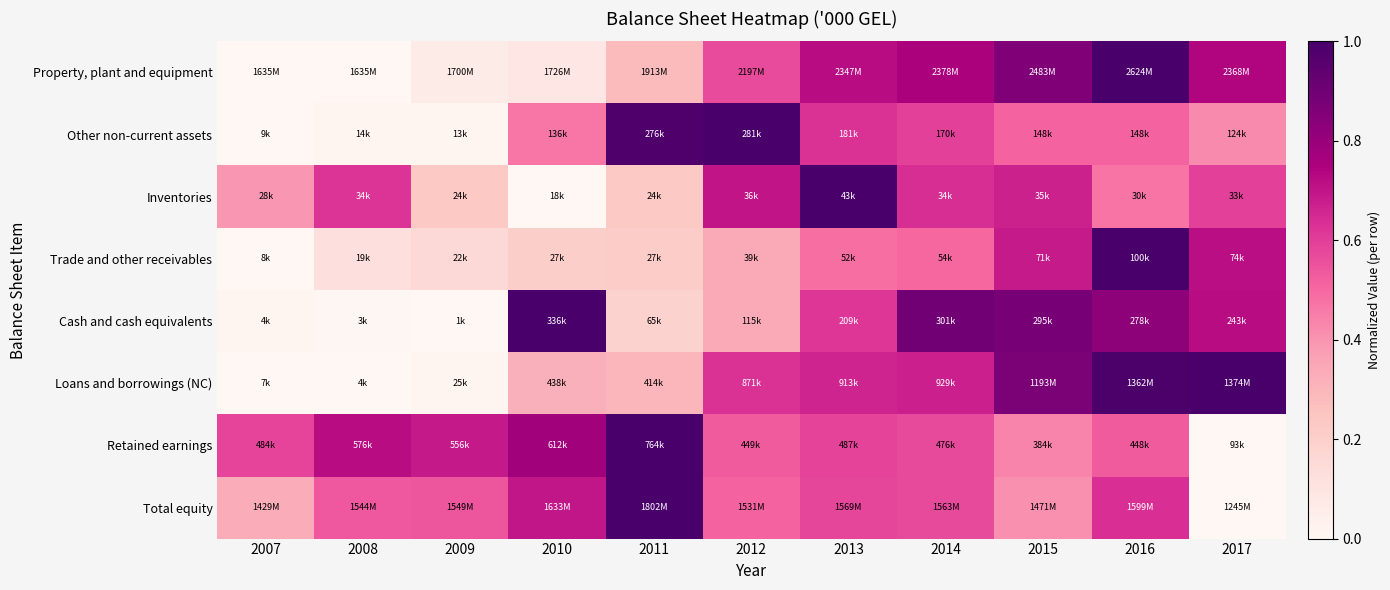

Reading right to left, list all the values displayed in this chart.

Property, plant and equipment: 2017=0.7	2016=1.0	2015=0.9	2014=0.8	2013=0.7	2012=0.6	2011=0.3	2010=0.1	2009=0.1	2008=0.0	2007=0.0
Other non-current assets: 2017=0.4	2016=0.5	2015=0.5	2014=0.6	2013=0.6	2012=1.0	2011=1.0	2010=0.5	2009=0.0	2008=0.0	2007=0.0
Inventories: 2017=0.6	2016=0.5	2015=0.7	2014=0.6	2013=1.0	2012=0.7	2011=0.2	2010=0.0	2009=0.2	2008=0.6	2007=0.4
Trade and other receivables: 2017=0.7	2016=1.0	2015=0.7	2014=0.5	2013=0.5	2012=0.3	2011=0.2	2010=0.2	2009=0.2	2008=0.1	2007=0.0
Cash and cash equivalents: 2017=0.7	2016=0.8	2015=0.9	2014=0.9	2013=0.6	2012=0.3	2011=0.2	2010=1.0	2009=0.0	2008=0.0	2007=0.0
Loans and borrowings (NC): 2017=1.0	2016=1.0	2015=0.9	2014=0.7	2013=0.7	2012=0.6	2011=0.3	2010=0.3	2009=0.0	2008=0.0	2007=0.0
Retained earnings: 2017=0.0	2016=0.5	2015=0.4	2014=0.6	2013=0.6	2012=0.5	2011=1.0	2010=0.8	2009=0.7	2008=0.7	2007=0.6
Total equity: 2017=0.0	2016=0.6	2015=0.4	2014=0.6	2013=0.6	2012=0.5	2011=1.0	2010=0.7	2009=0.5	2008=0.5	2007=0.3